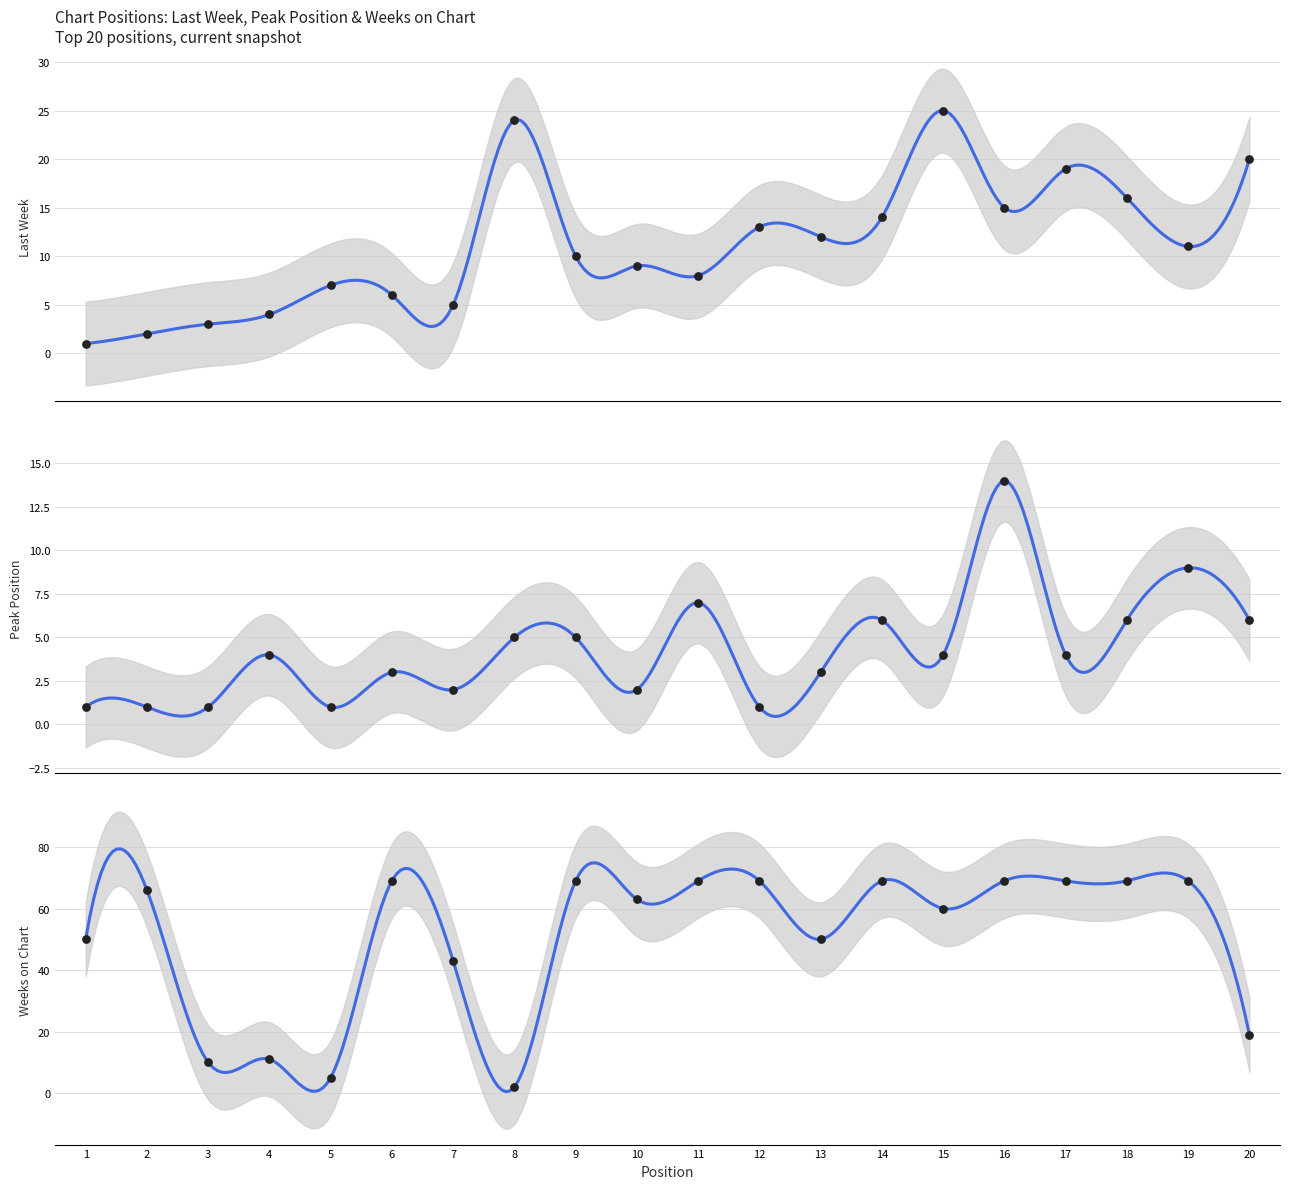

At how many categories does at least one series exceed 18?

17